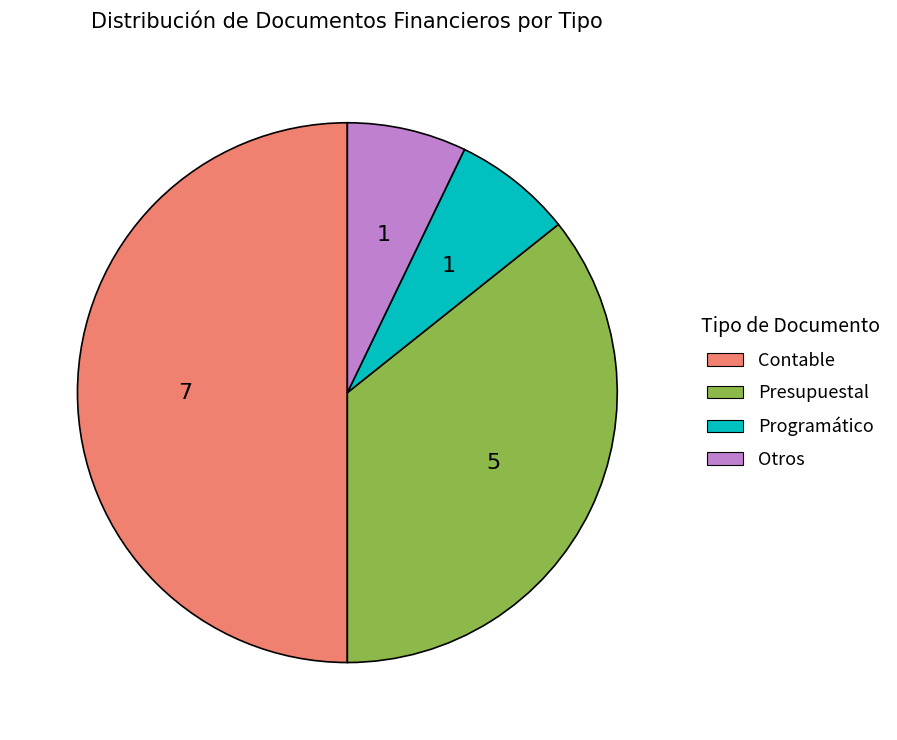

How many slices are in this pie chart?

4